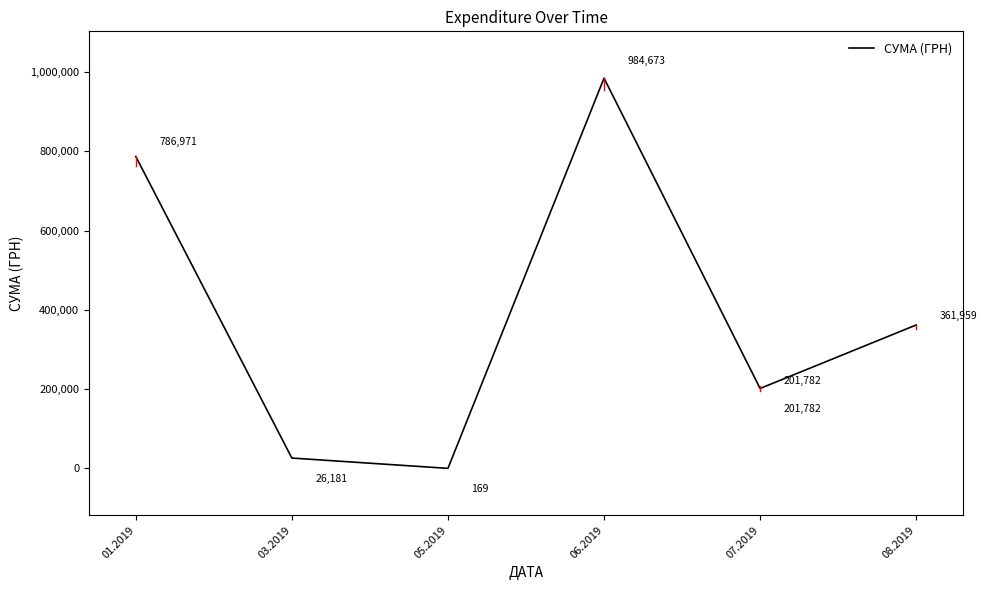

Which category has the lowest value across all series?

05.2019